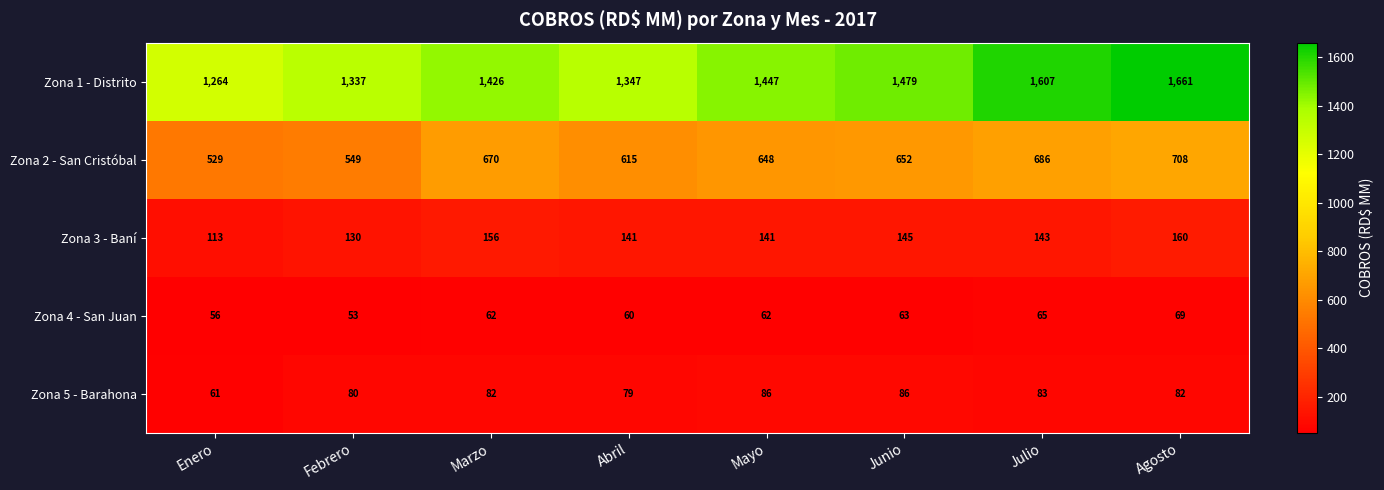

What is the average value of the Zona 5 - Barahona series?

80